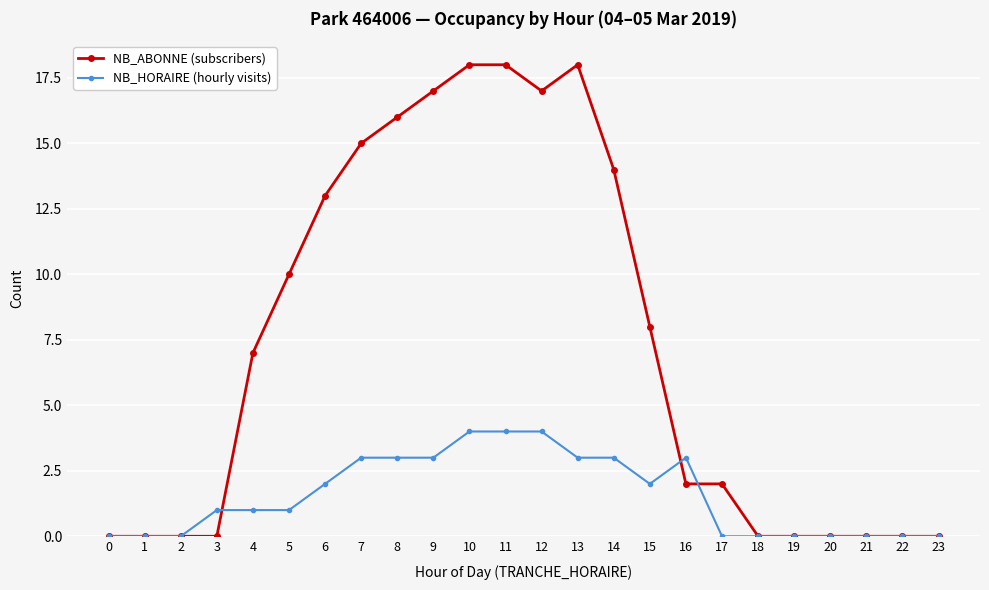

True or false: NB_HORAIRE (hourly visits) has more than 0 interior local peaks.

True